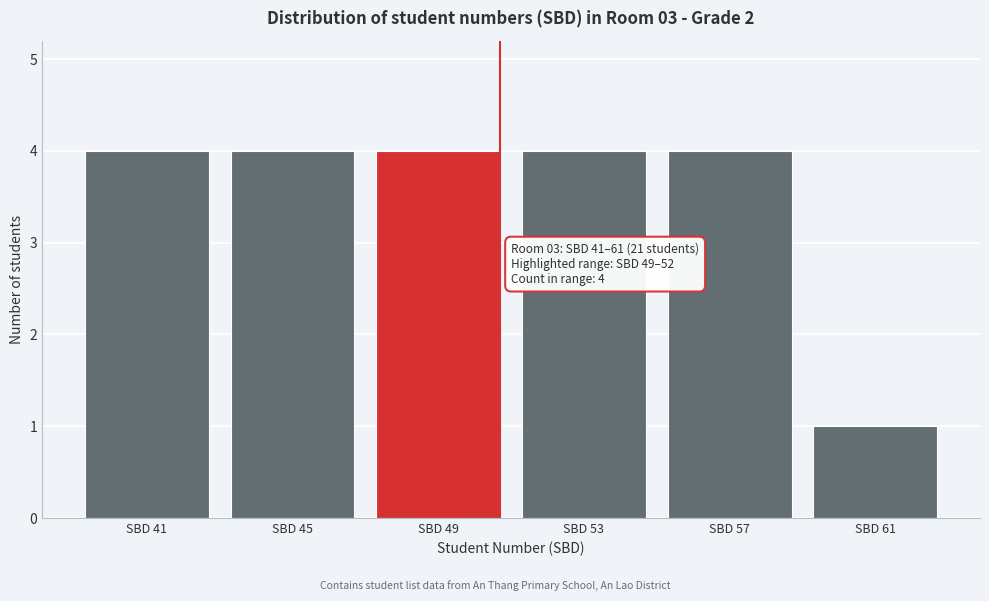

Reading right to left, list all the values displayed in this chart.

SBD 61=1	SBD 57=4	SBD 53=4	SBD 49=4	SBD 45=4	SBD 41=4